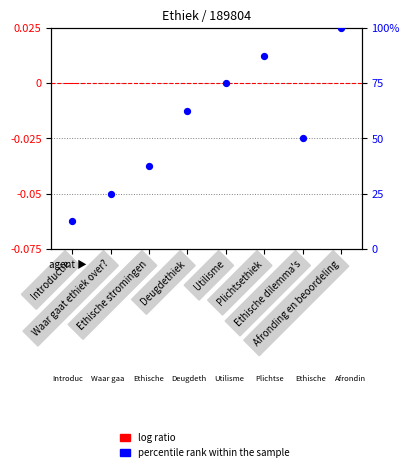

Which series reaches the maximum Y coordinate?

percentile rank within the sample